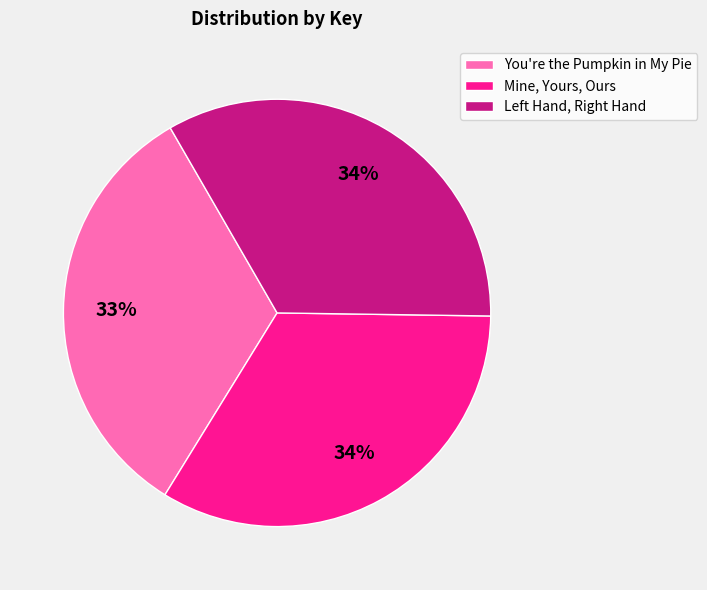

To the nearest percent, what is the difference between the largest and smallest slice percentages?

1%